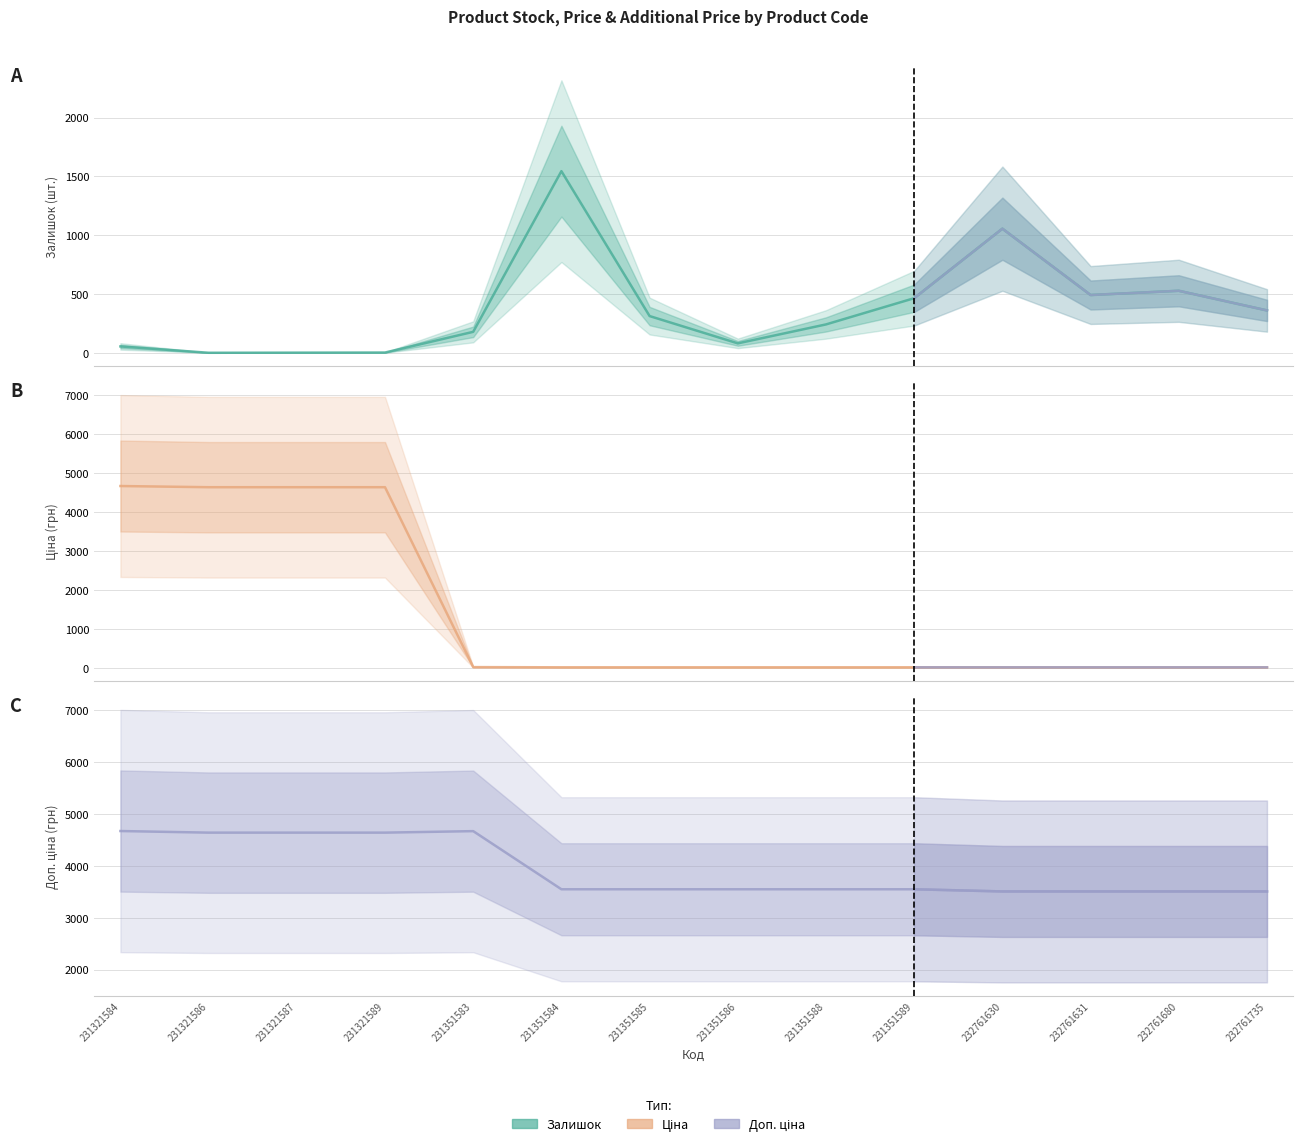

What is the lowest value of the Доп. ціна series?

3508.0